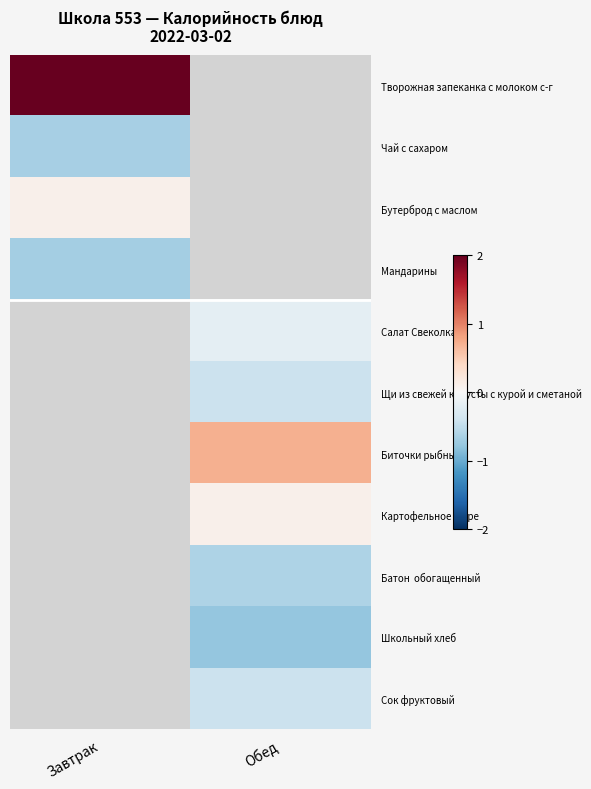

What is the spread (max minus min) of values at Завтрак?

3.5